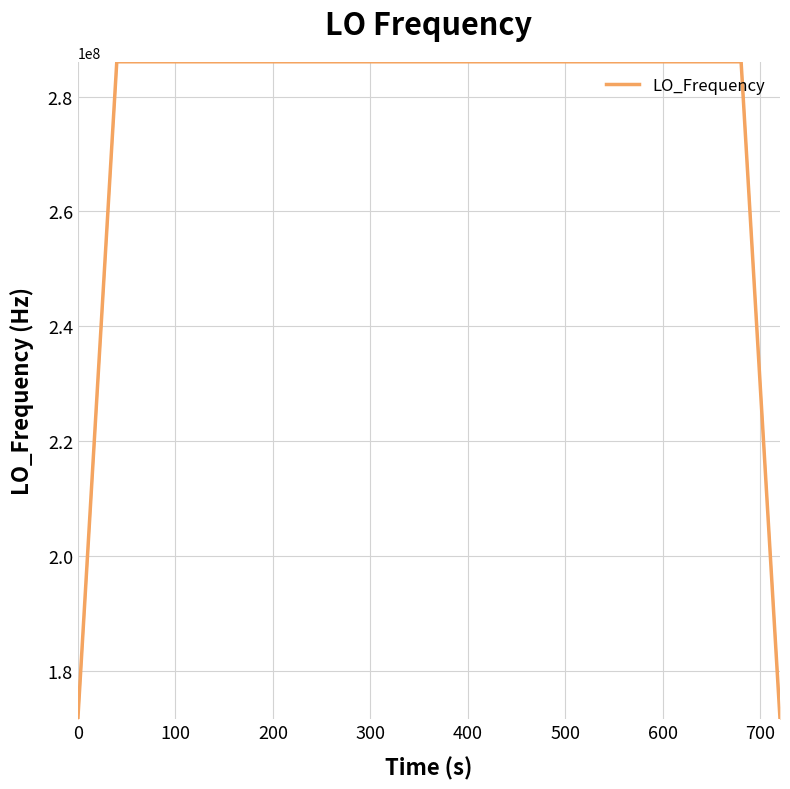

What is the difference between the maximum and minimum values?

114418801.2